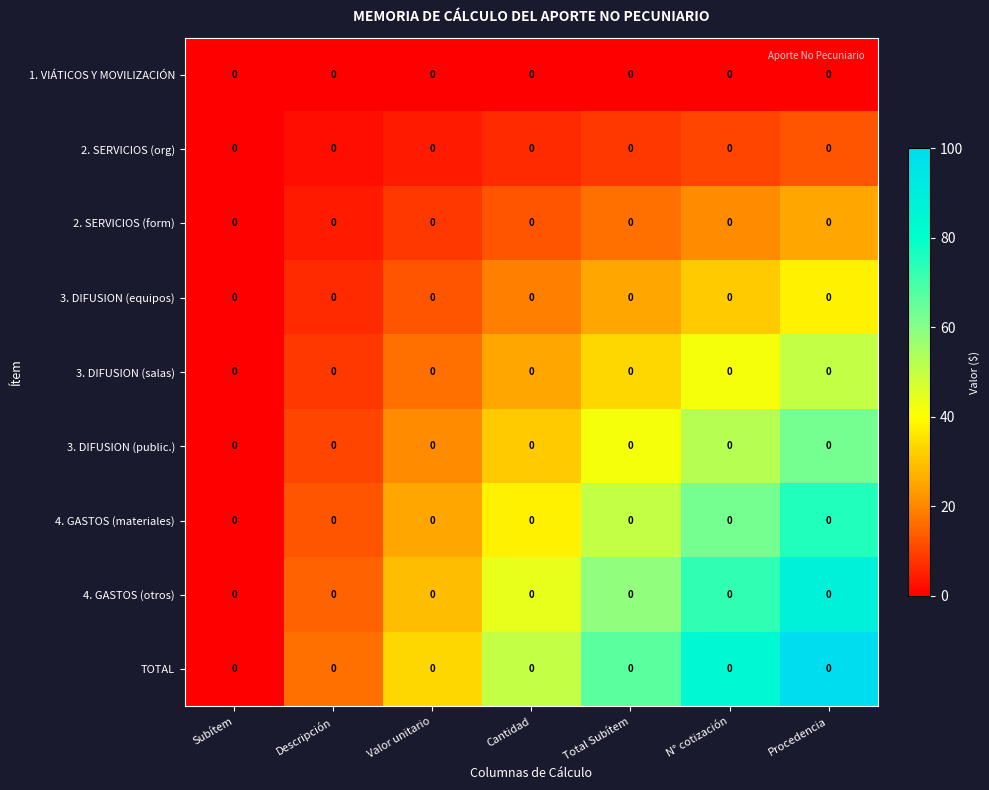

What is the difference between the highest and lowest values at Total Subítem?

66.7